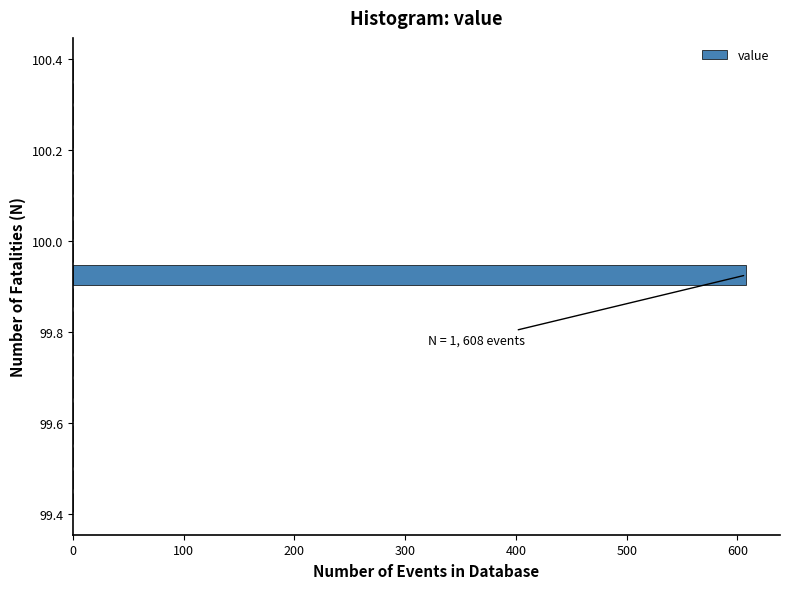

Read against the y-axis, roughly where is the centre of the longest bar?

99.92